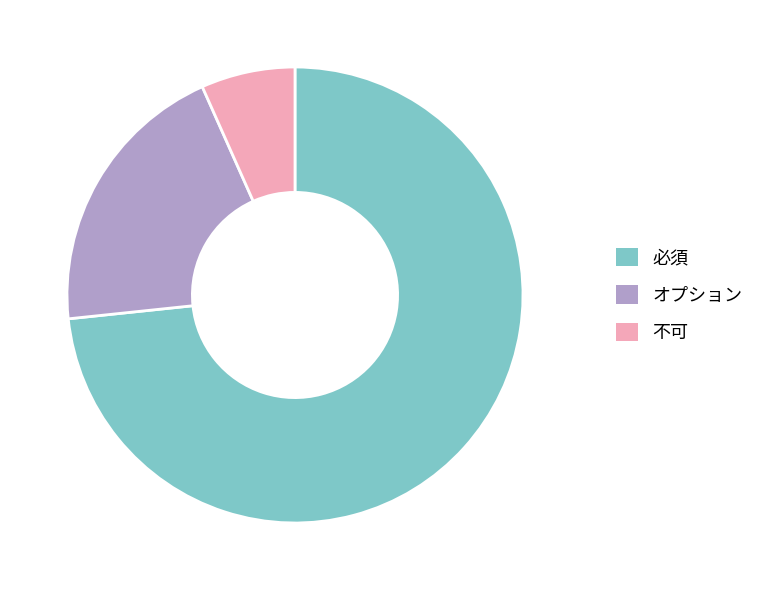

Is the sum of 必須 and オプション greater than half?

Yes